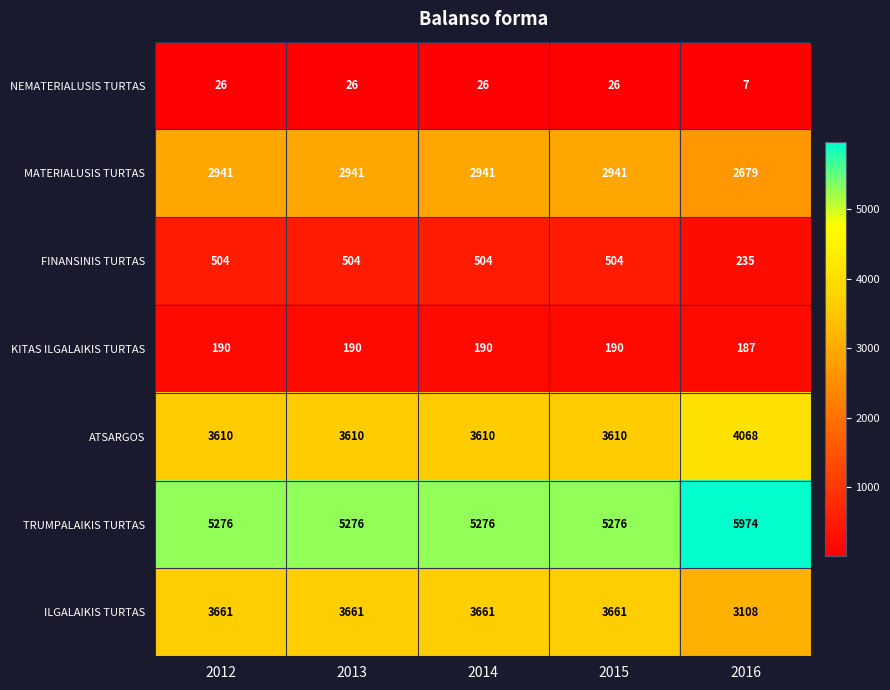

The MATERIALUSIS TURTAS series shows 1015 at 2012. True or false?

False